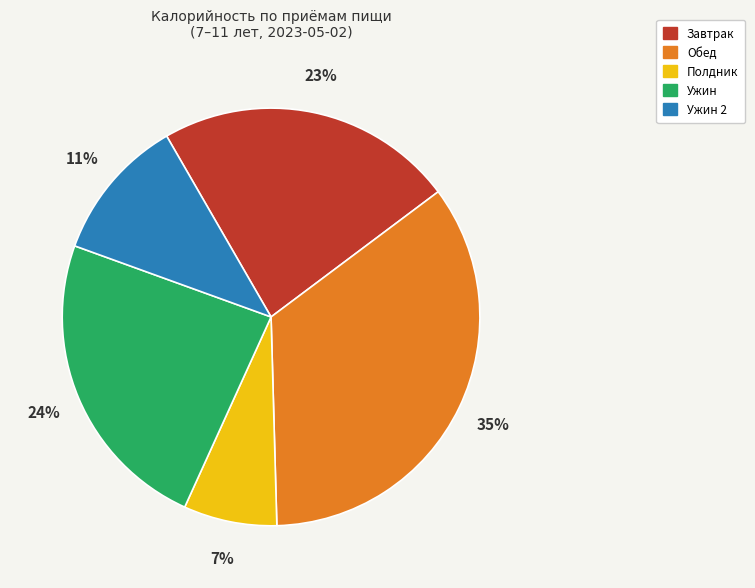

To the nearest percent, what is the average slice percentage?

20%